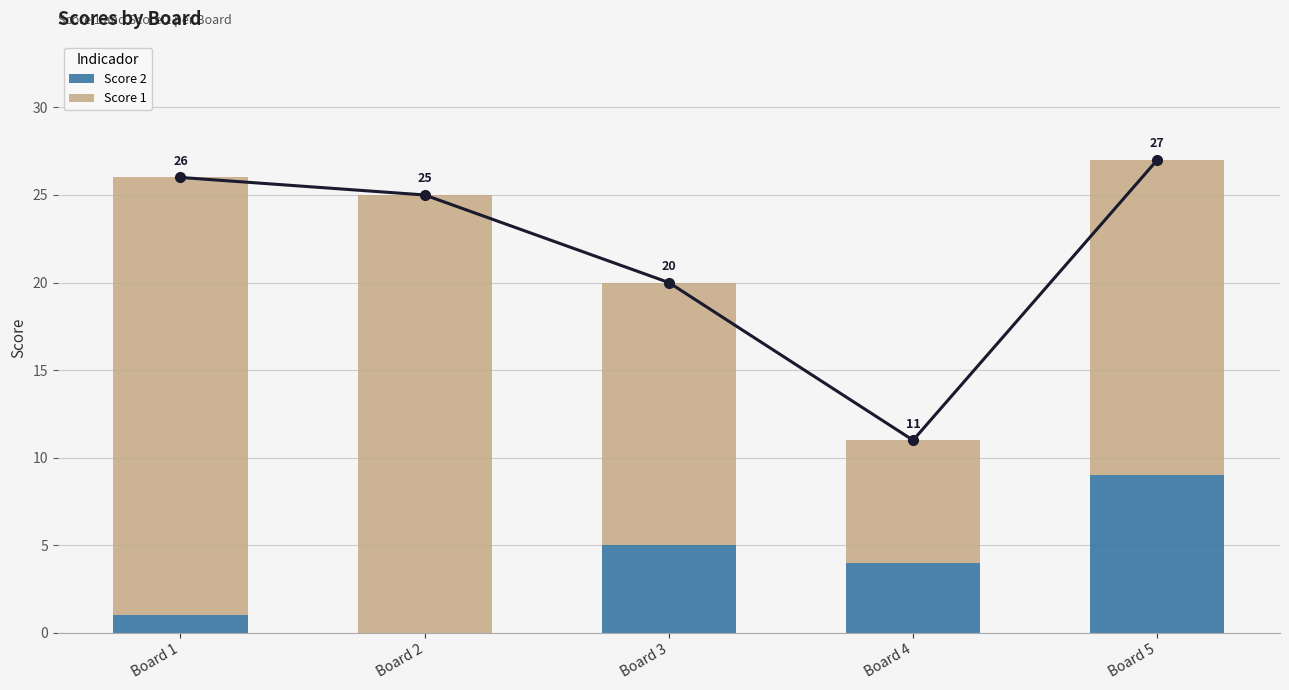

Which series has the widest spread of values?

Score 1